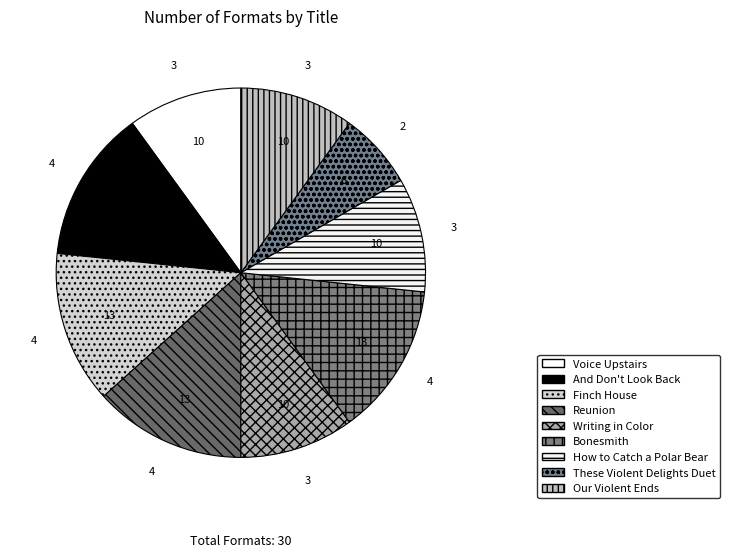

How many segments does this pie chart have?

9